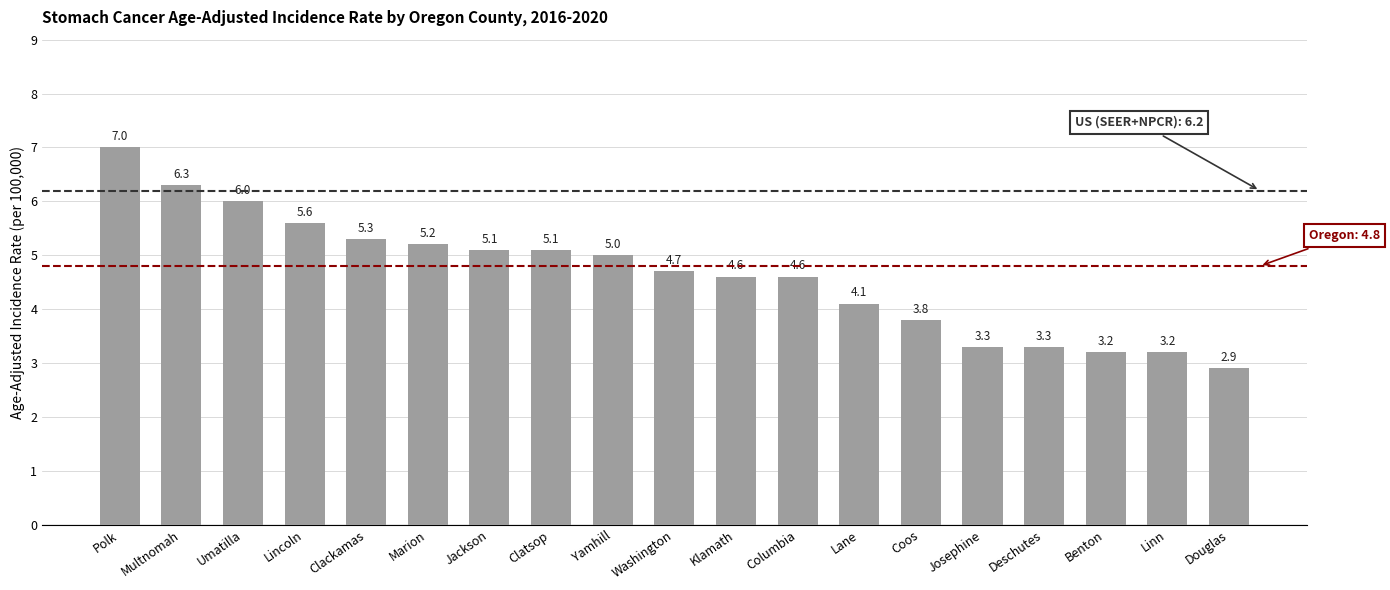

Count the number of categories in the chart.

19